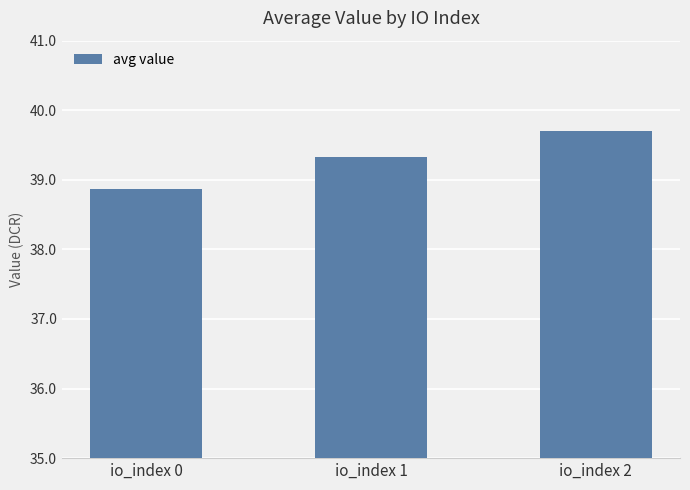

Reading left to right, list all the values displayed in this chart.

38.9	39.3	39.7